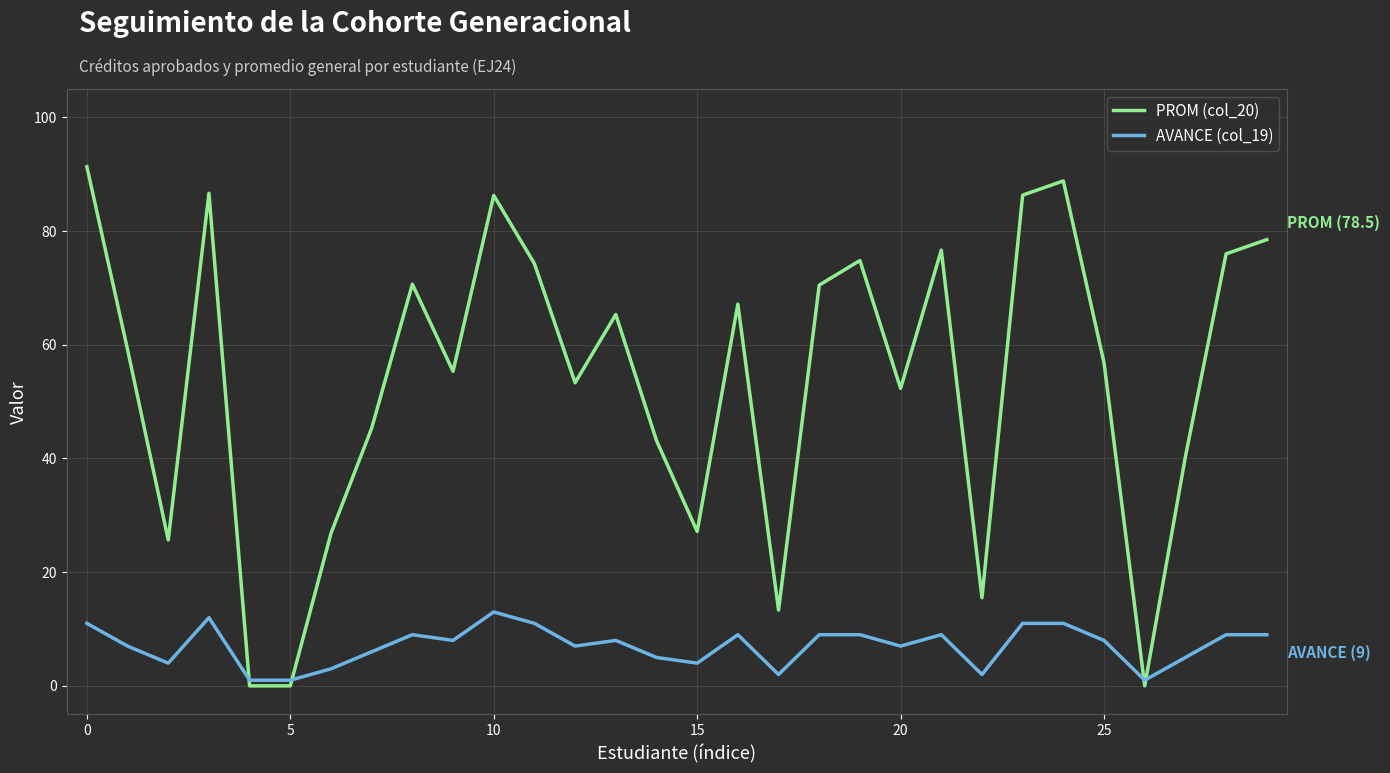

Which series has the widest spread of values?

PROM (col_20)